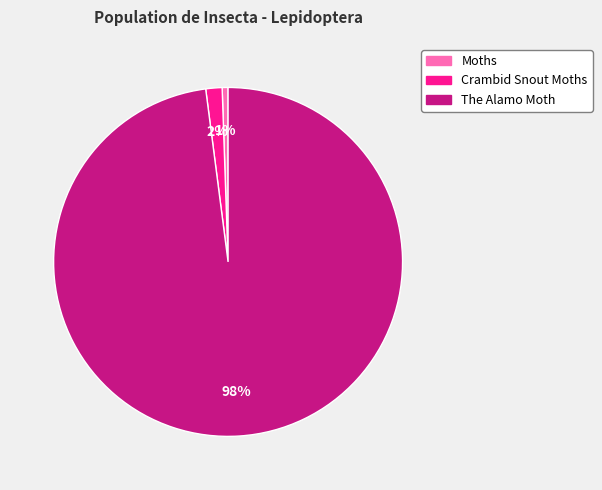

Rank the categories by value from highest to lowest.

The Alamo Moth, Crambid Snout Moths, Moths